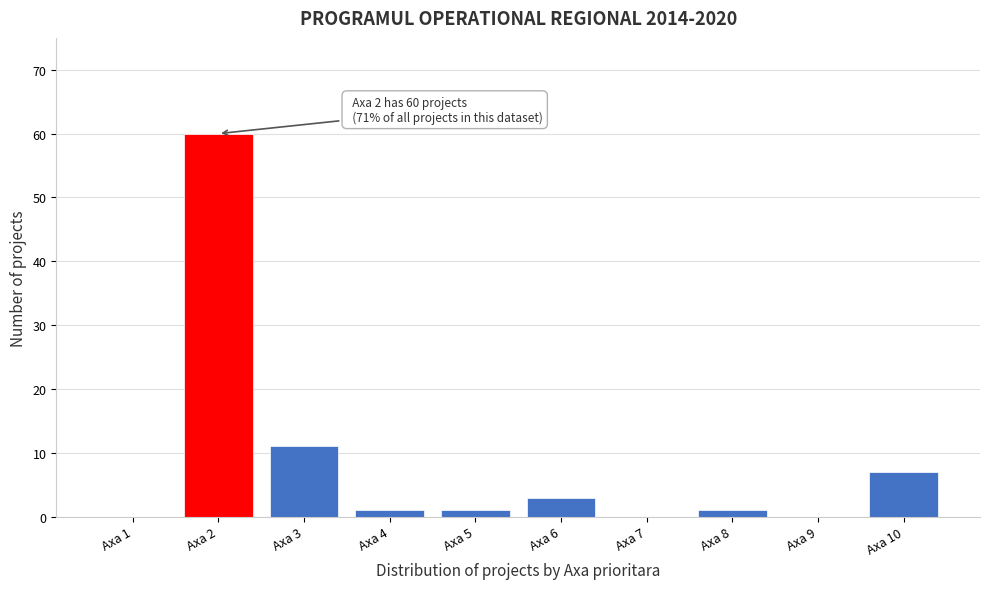

Reading left to right, list all the values displayed in this chart.

Axa 1=0	Axa 2=60	Axa 3=11	Axa 4=1	Axa 5=1	Axa 6=3	Axa 7=0	Axa 8=1	Axa 9=0	Axa 10=7